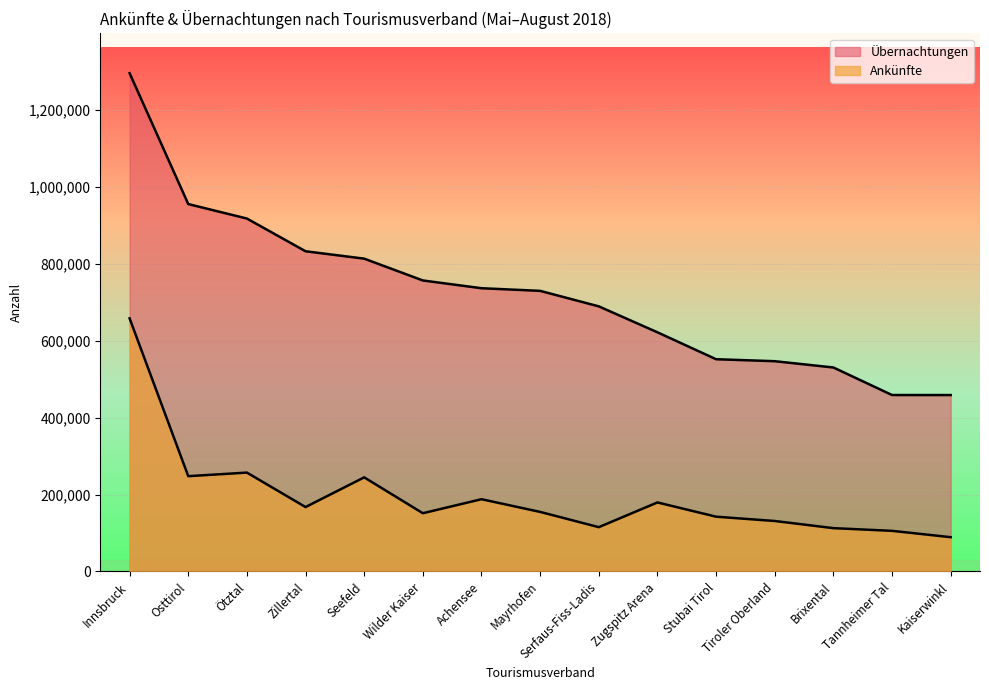

Between Zillertal and Mayrhofen, which series saw the biggest shift?

Übernachtungen